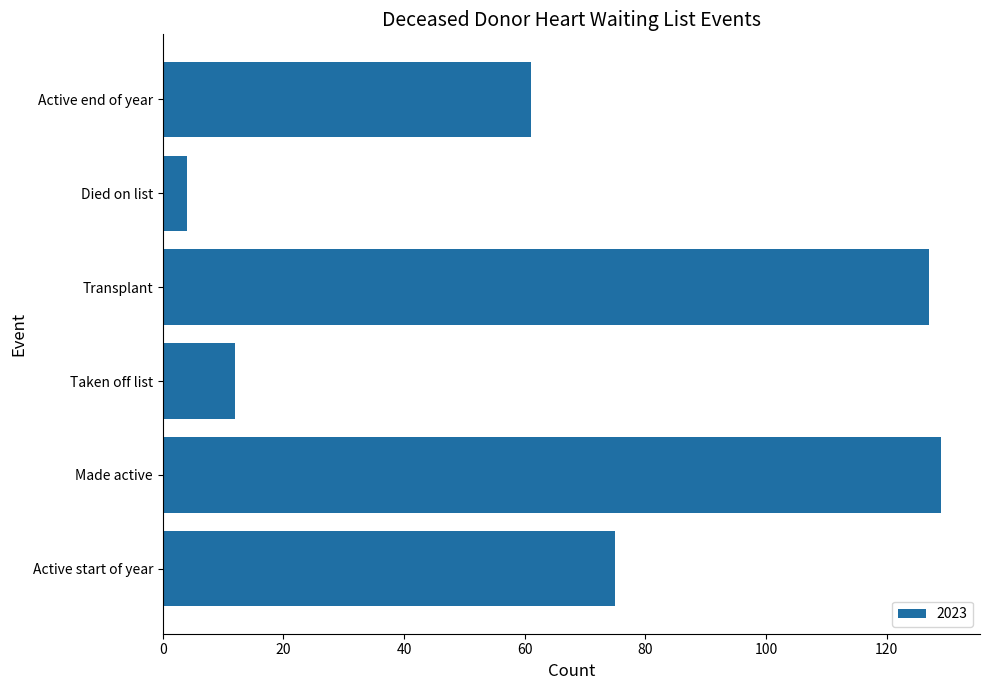

What is the difference between the values at Taken off list and Transplant?

115